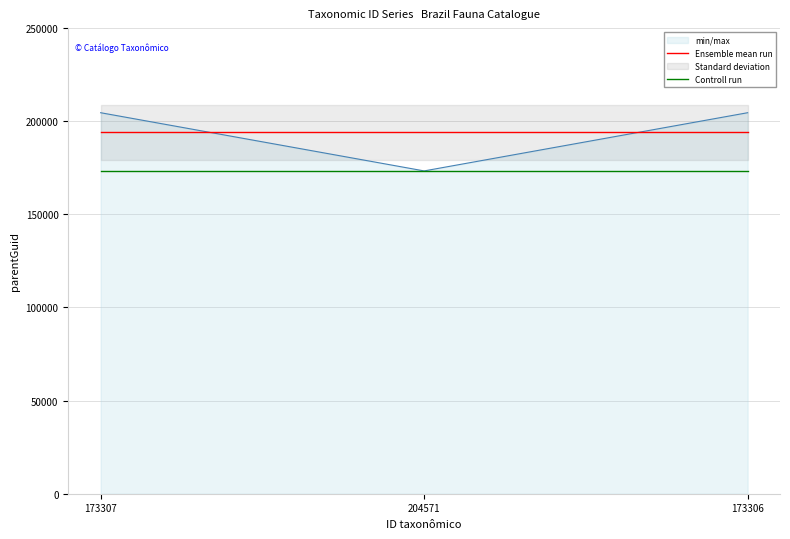

At which label does Ensemble mean run reach its peak?

173307